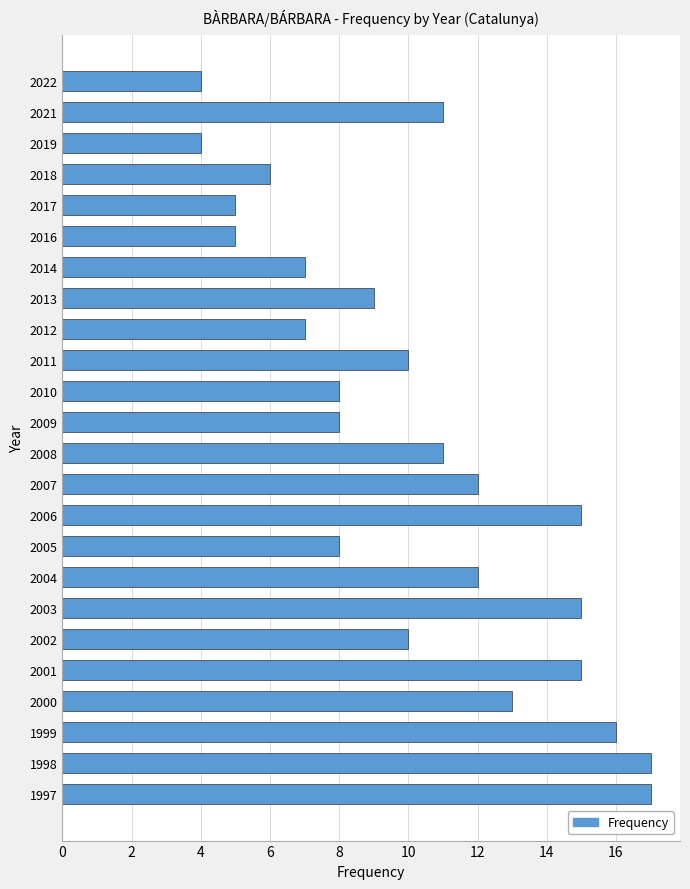

The value at 2010 is 11. True or false?

False